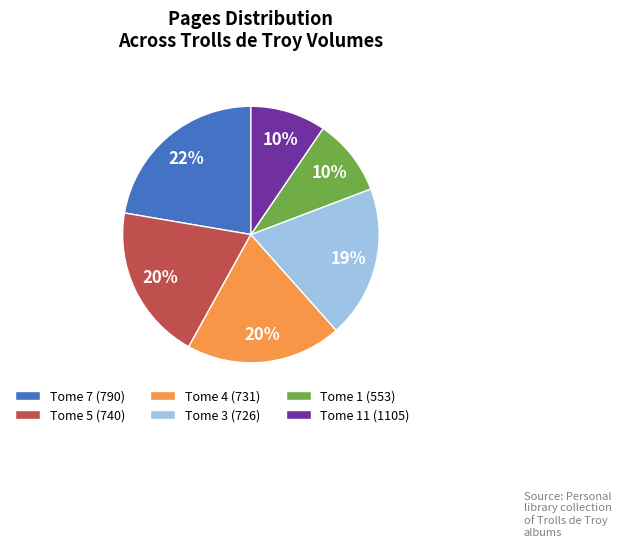

Between Tome 4 (731) and Tome 7 (790), which is larger?

Tome 7 (790)